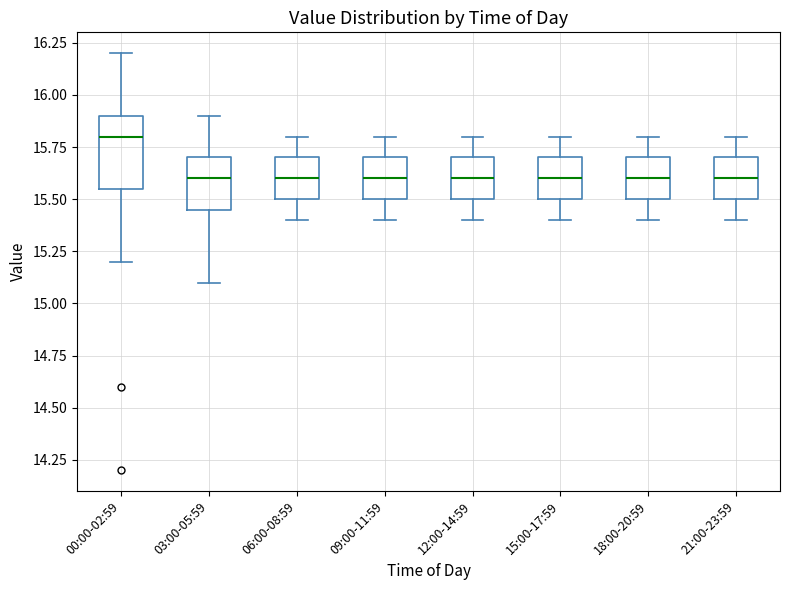

Where is the lower edge of the box for 12:00-14:59 on the y-axis? The values are not printed on the chart, so give them approximately, as read against the axis.

15.50